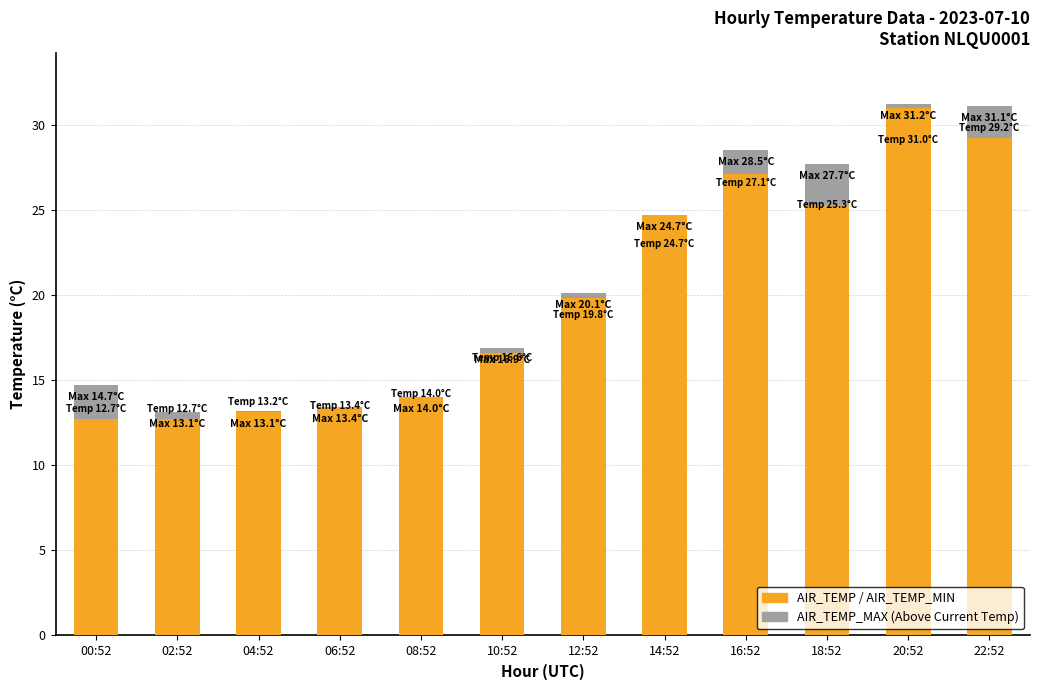

What position from the left is 10:52?

6